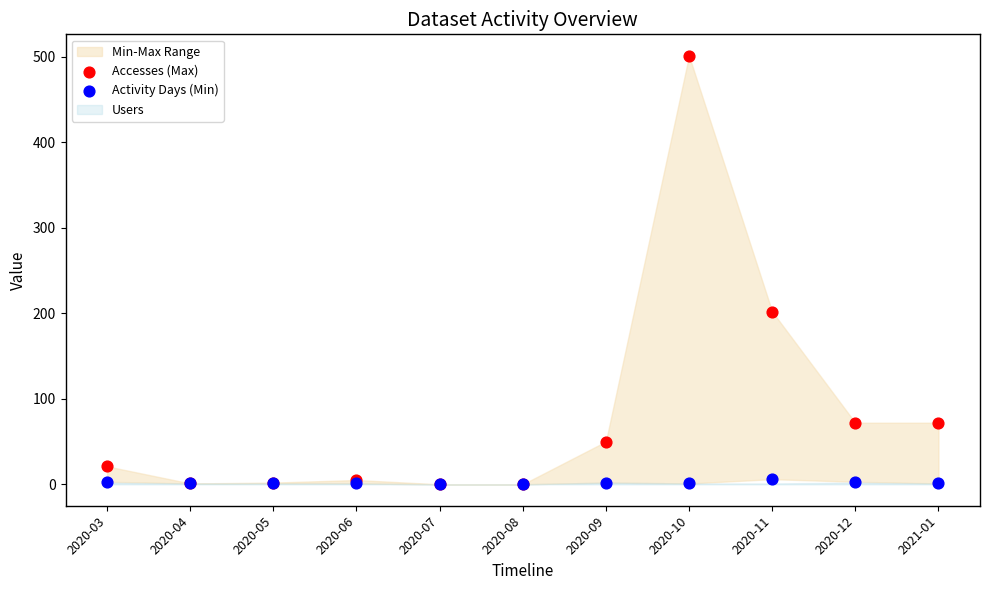

Which series has the largest Y range (max minus min)?

Accesses (Max)